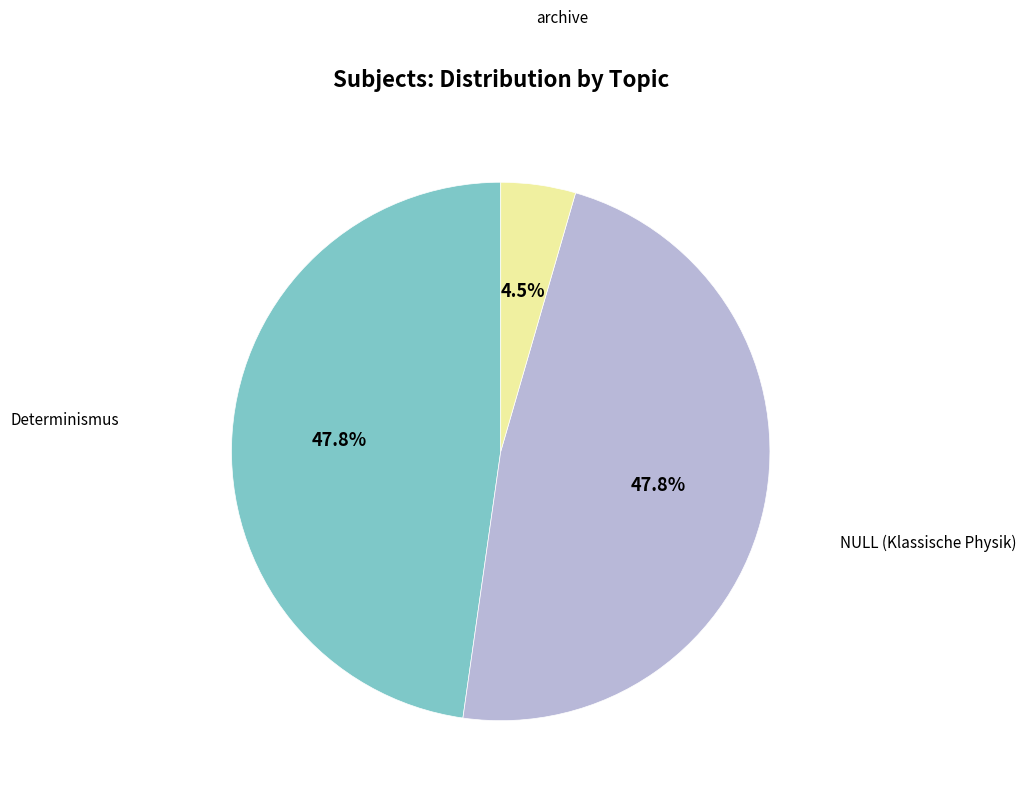

Count the number of slices in the pie.

3